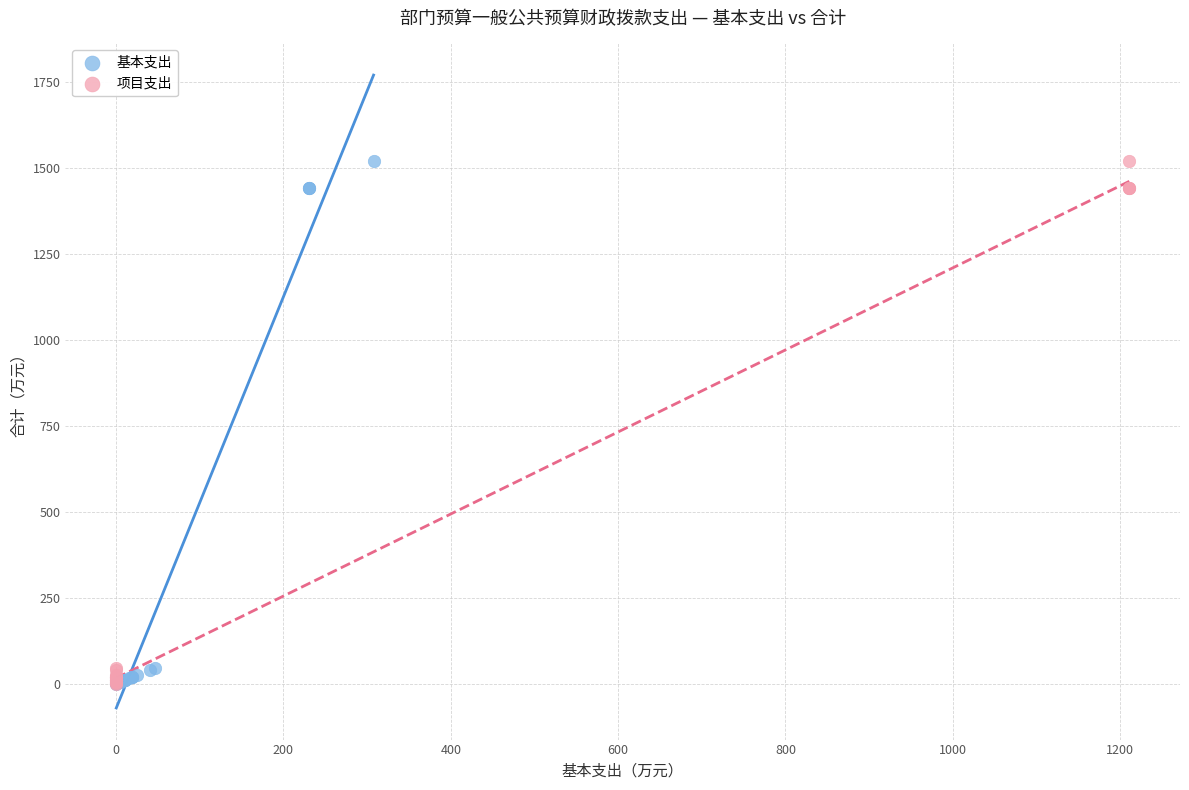

What are all the series names shown in the legend?

基本支出, 项目支出